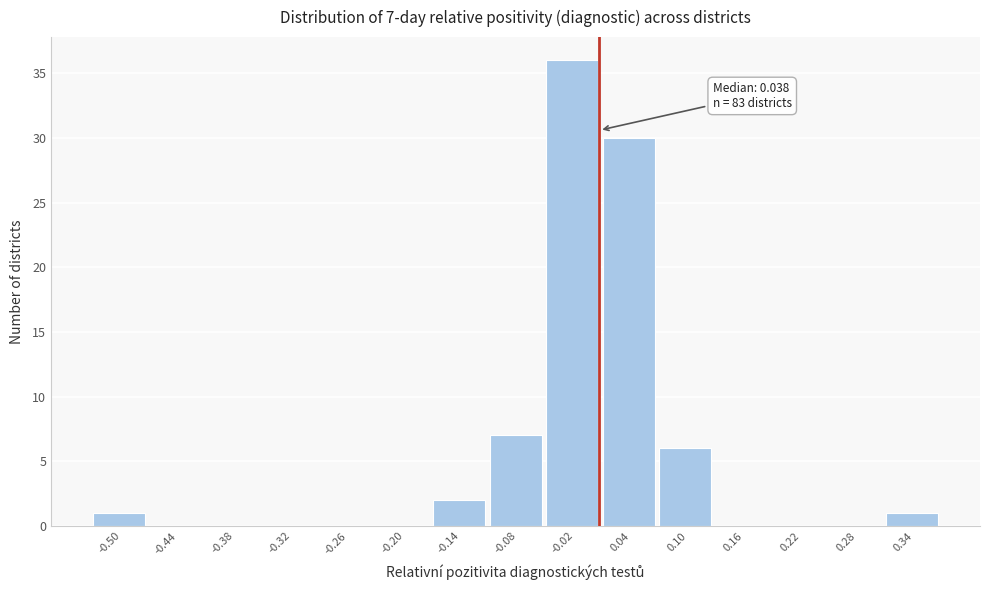

Reading left to right, what are all the values shown in this chart?

-0.50=1	-0.44=0	-0.38=0	-0.32=0	-0.26=0	-0.20=0	-0.14=2	-0.08=7	-0.02=36	0.04=30	0.10=6	0.16=0	0.22=0	0.28=0	0.34=1